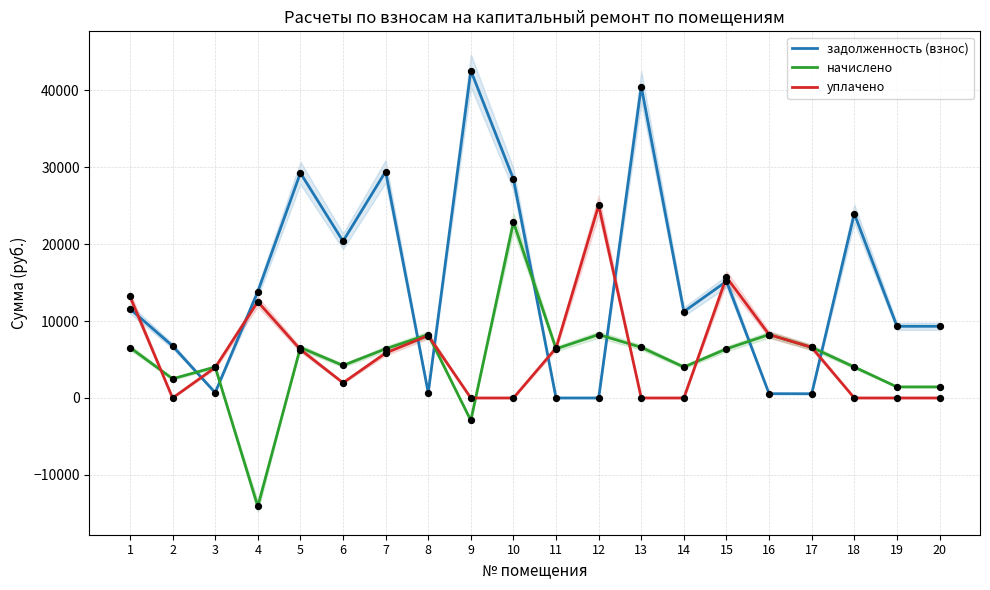

What are all the series names shown in the legend?

задолженность (взнос), начислено, уплачено